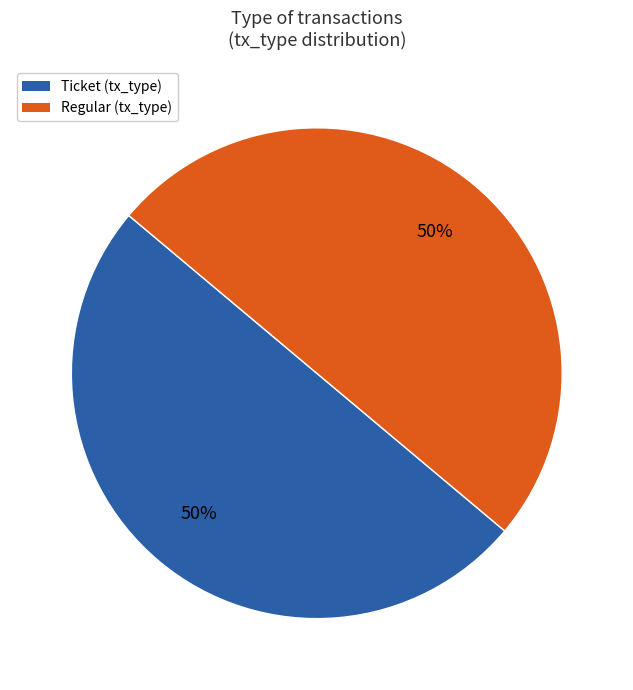

What is the ratio of the value at Ticket (tx_type) to the value at Regular (tx_type)?

1.0